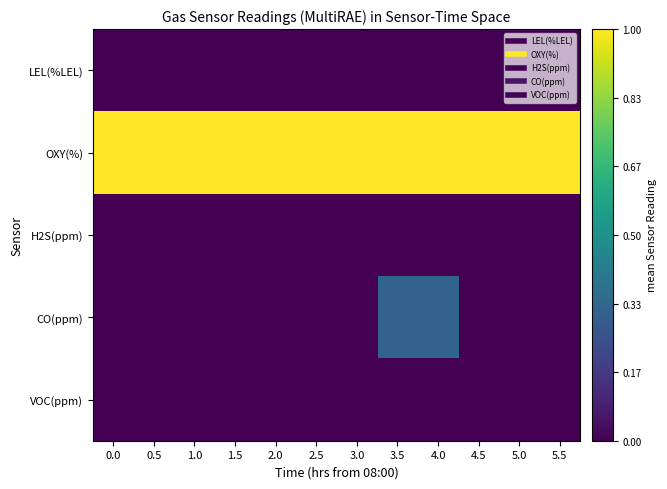

Which series has the widest spread of values?

CO(ppm)